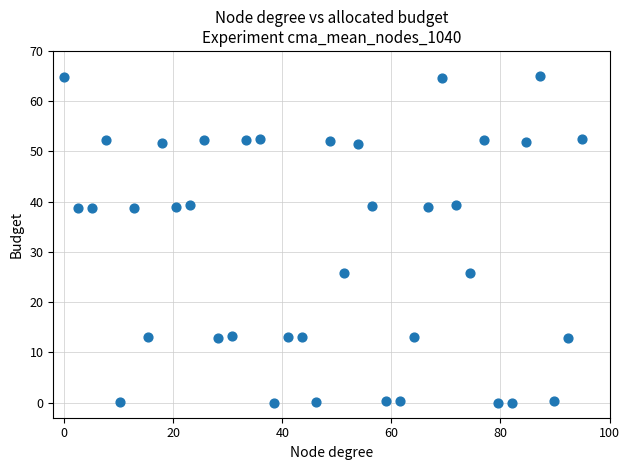

What is the range of X values (max minus min)?

95.0